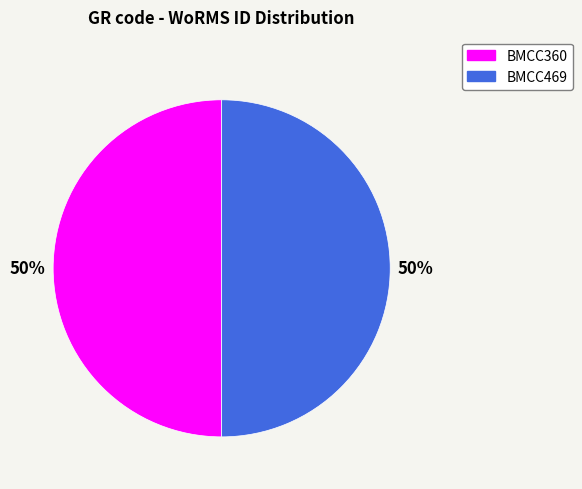

How many segments does this pie chart have?

2